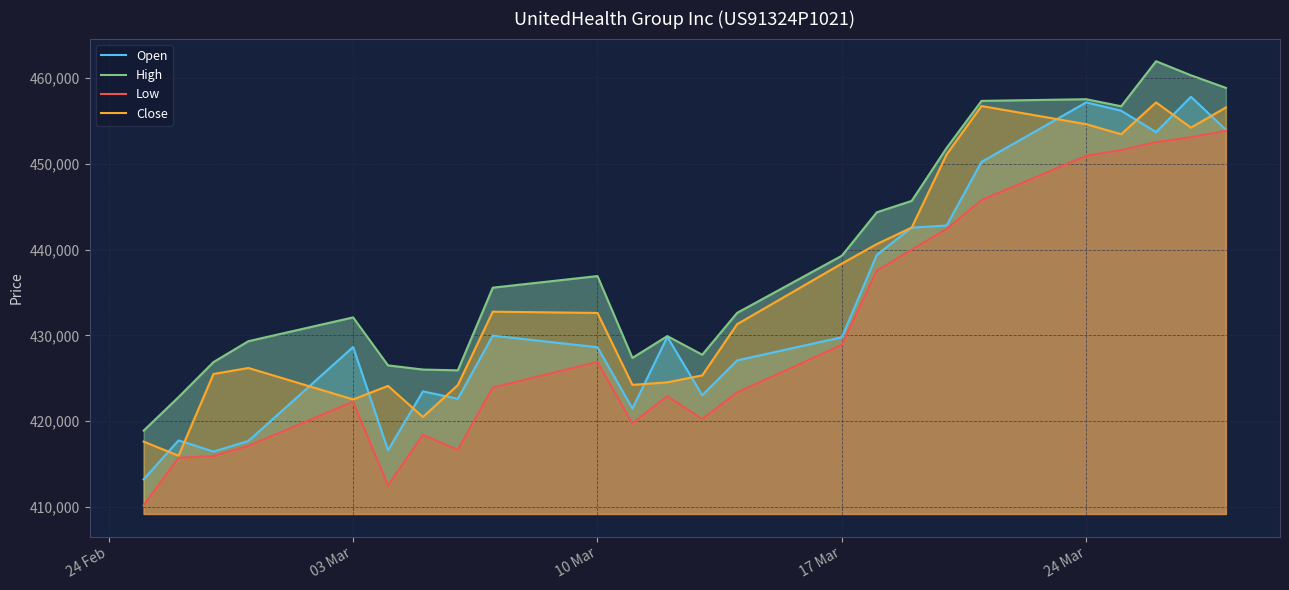

What is the minimum value for Open?

413224